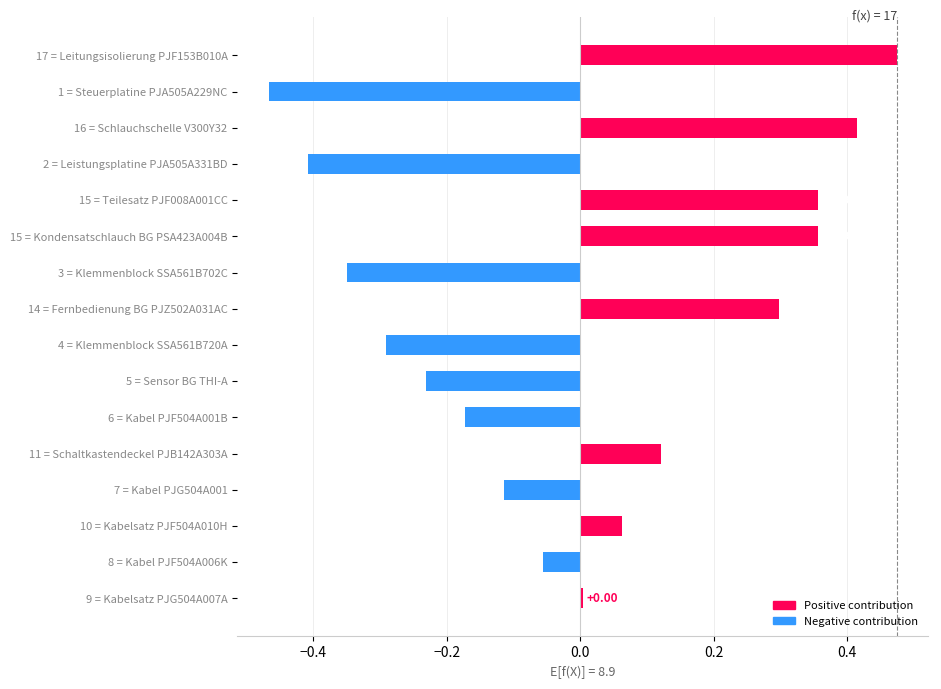

Between 2 = Leistungsplatine PJA505A331BD and 11 = Schaltkastendeckel PJB142A303A, which is larger?

11 = Schaltkastendeckel PJB142A303A